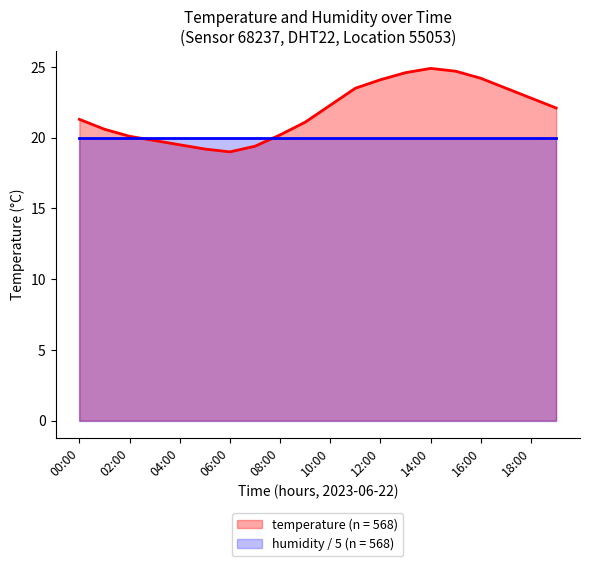

Reading left to right, transcribe all the data shown in this chart.

00:00=21.3	01:00=20.6	02:00=20.1	03:00=19.8	04:00=19.5	05:00=19.2	06:00=19.0	07:00=19.4	08:00=20.2	09:00=21.1	10:00=22.3	11:00=23.5	12:00=24.1	13:00=24.6	14:00=24.9	15:00=24.7	16:00=24.2	17:00=23.5	18:00=22.8	19:00=22.1